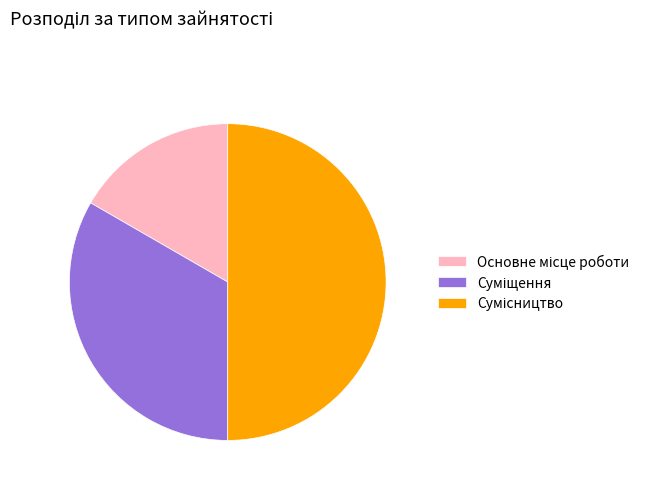

To the nearest percent, what is the average slice percentage?

33%